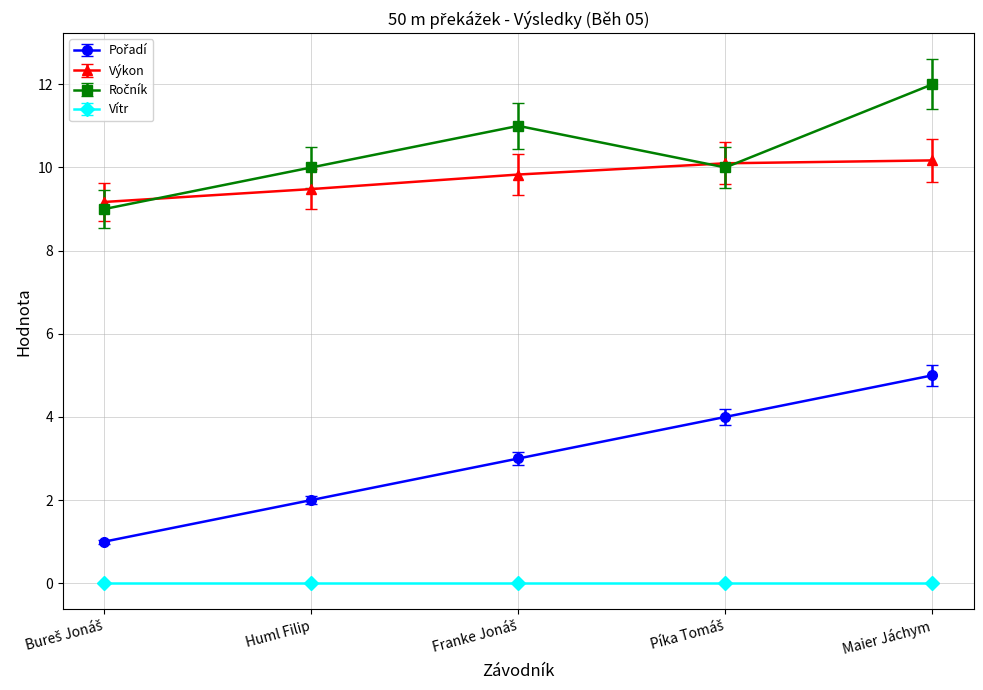

How many series are shown in this chart?

4